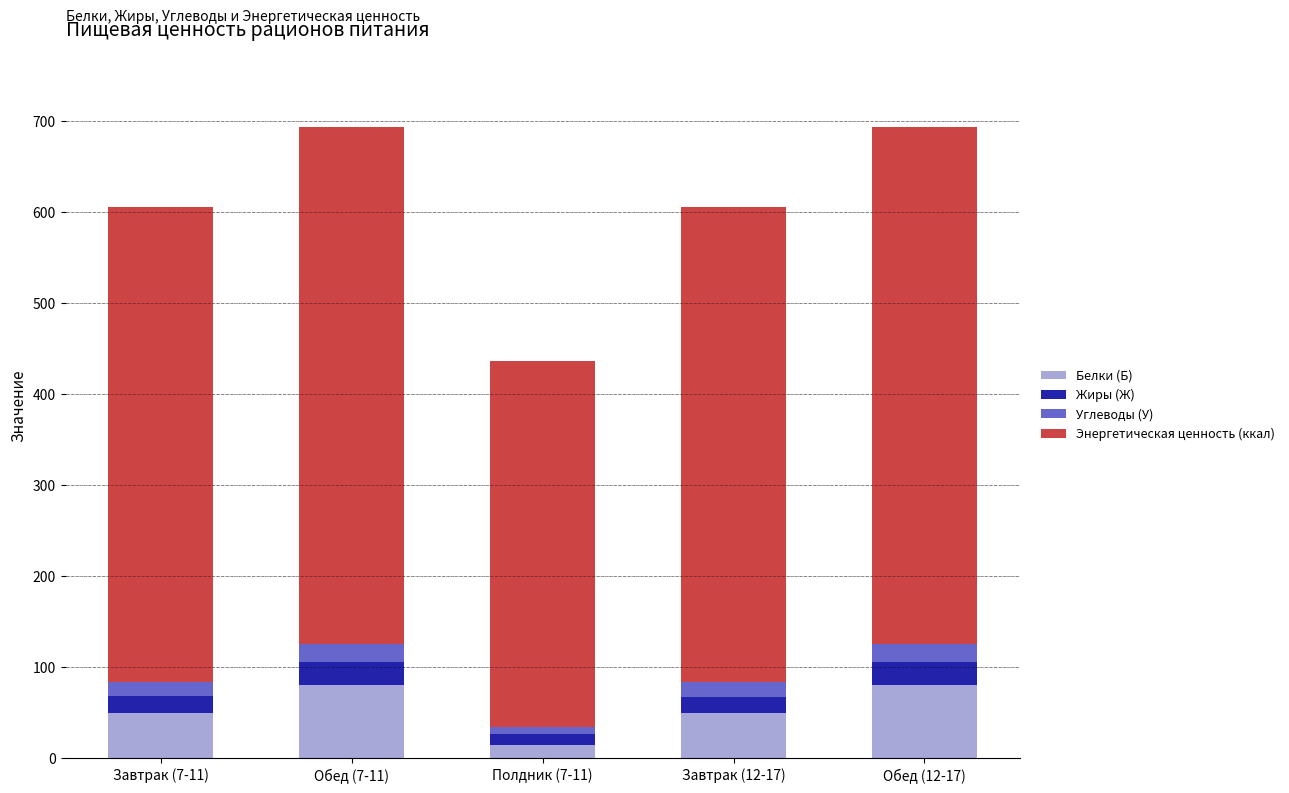

What is the total value across all series at Завтрак (12-17)?

605.6